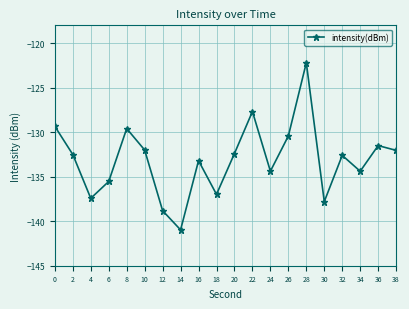

How many data points does each series have?

20